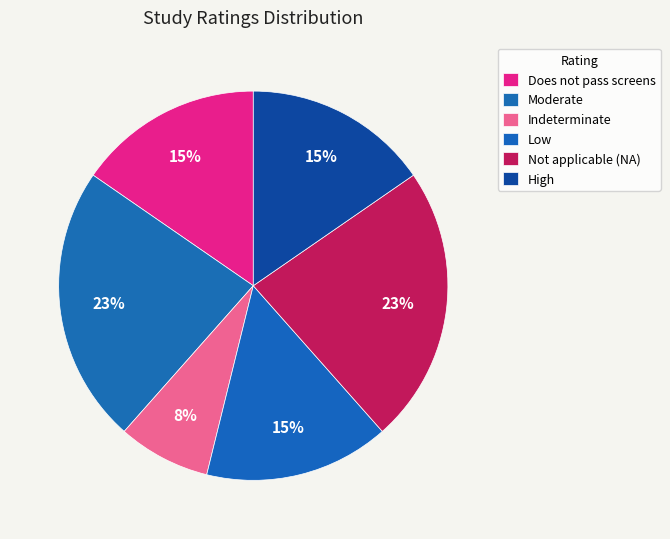

How many slices are in this pie chart?

6